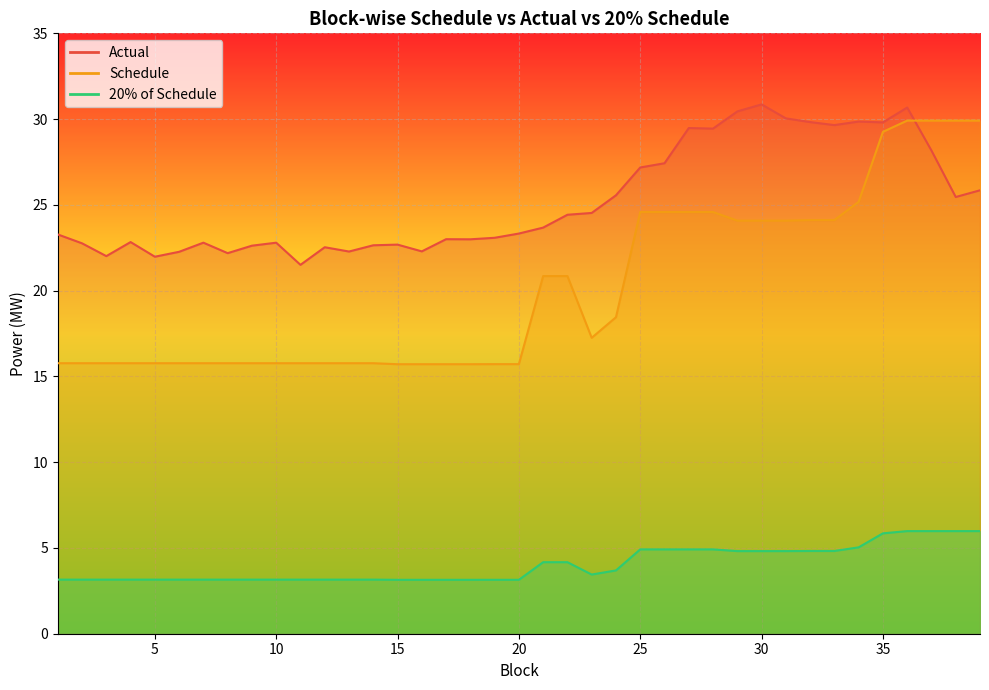

Rank the categories by Actual value from lowest to highest.

11, 5, 3, 8, 6, 13, 16, 12, 9, 14, 15, 2, 10, 7, 4, 18, 17, 19, 1, 20, 21, 22, 23, 38, 24, 39, 25, 26, 37, 28, 27, 33, 35, 32, 34, 31, 29, 36, 30